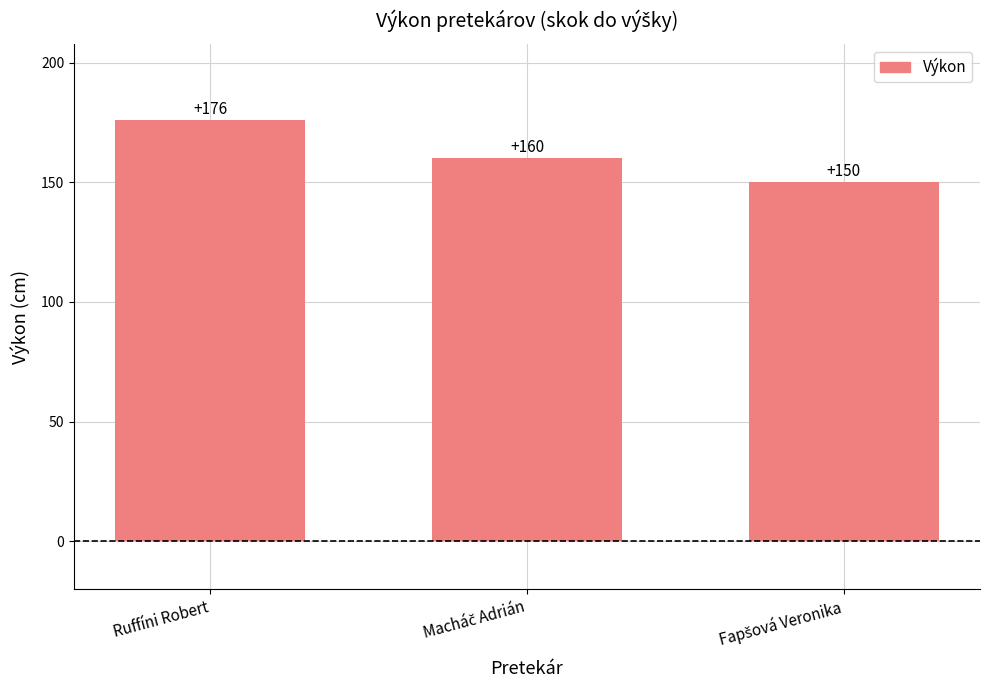

What is the greatest value displayed?

176